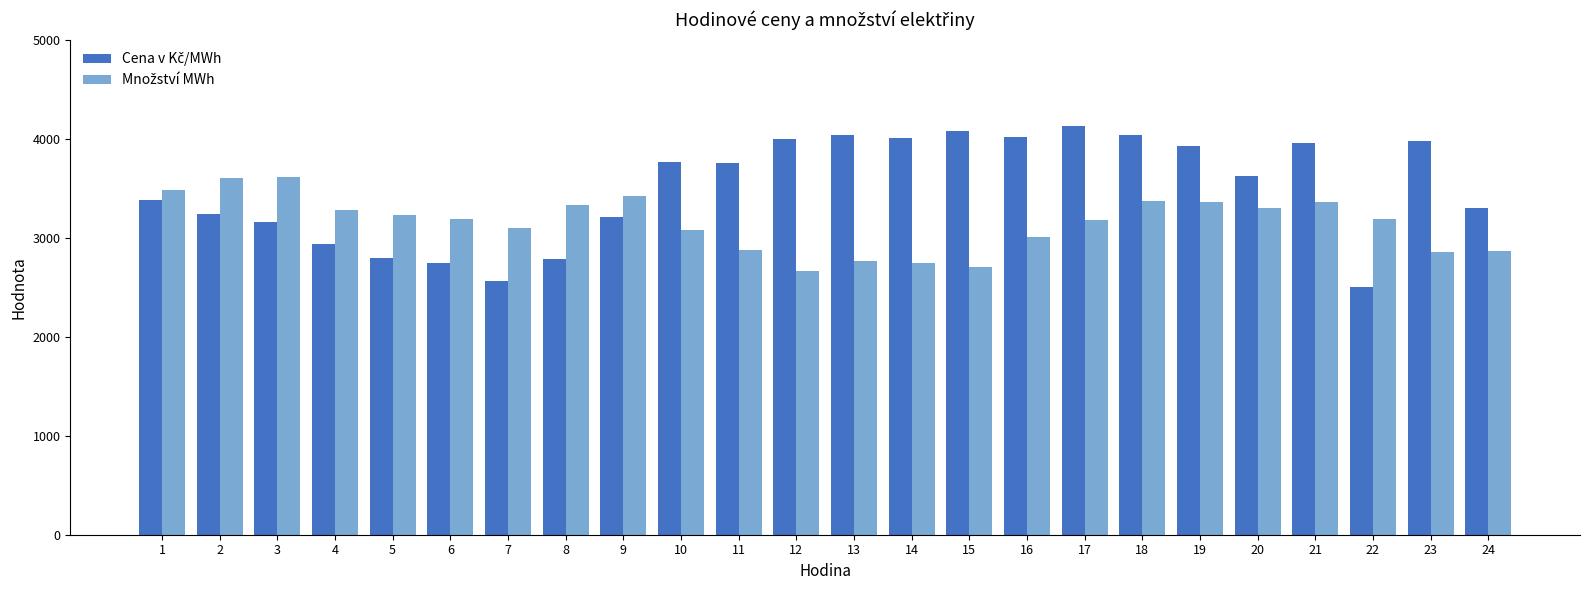

What is the total value across all series at 14?

6747.4